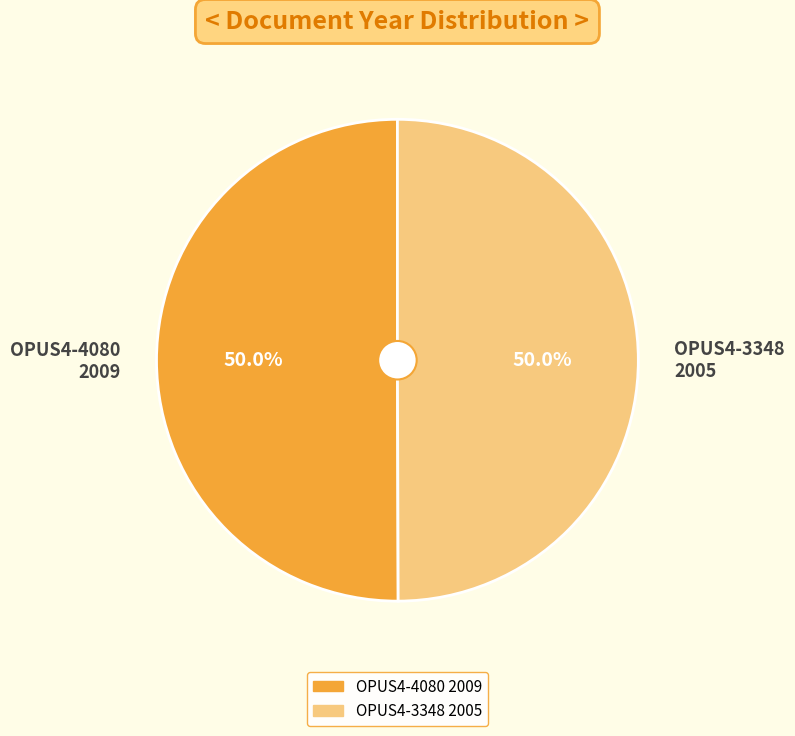

What is the ratio of the value at OPUS4-3348 2005 to the value at OPUS4-4080 2009?

1.0